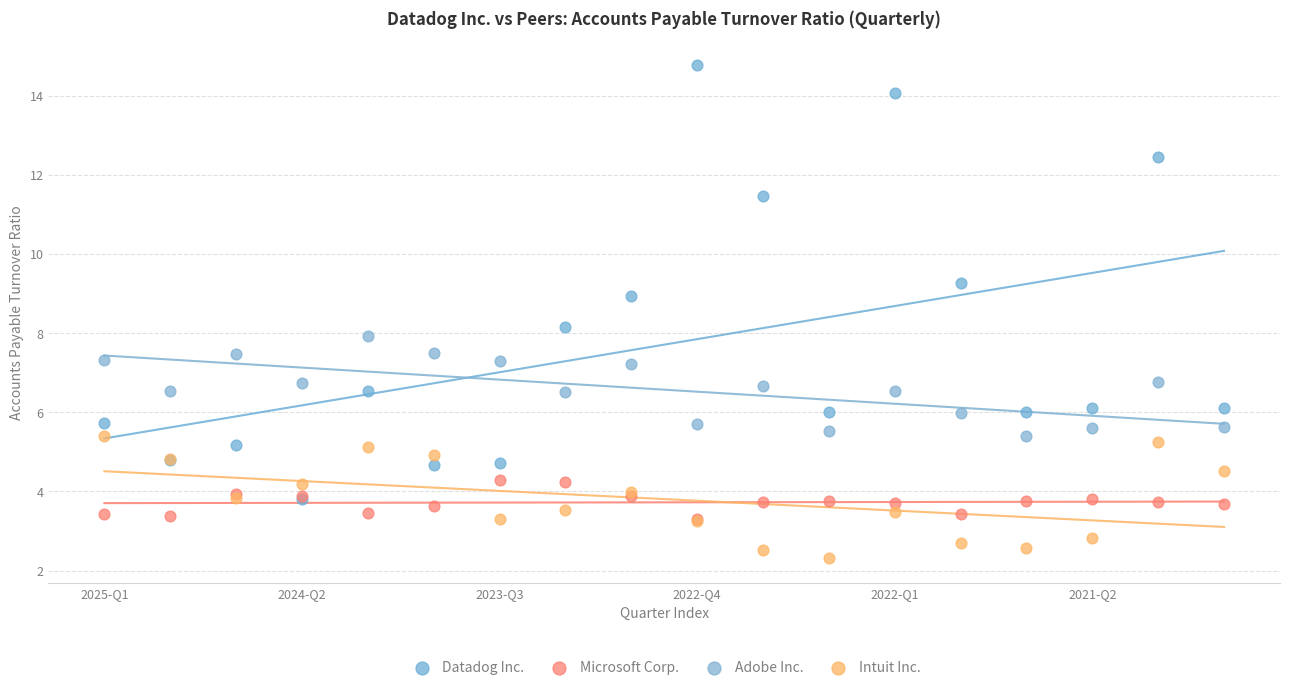

What are all the series names shown in the legend?

Datadog Inc., Microsoft Corp., Adobe Inc., Intuit Inc.